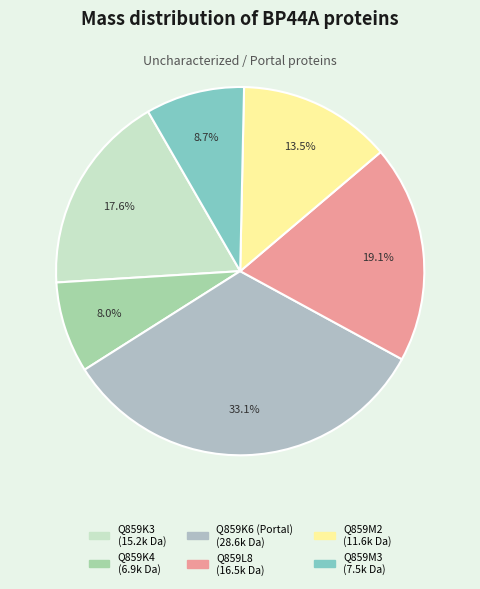

Which category has the biggest portion of the pie?

Q859K6 (Portal)